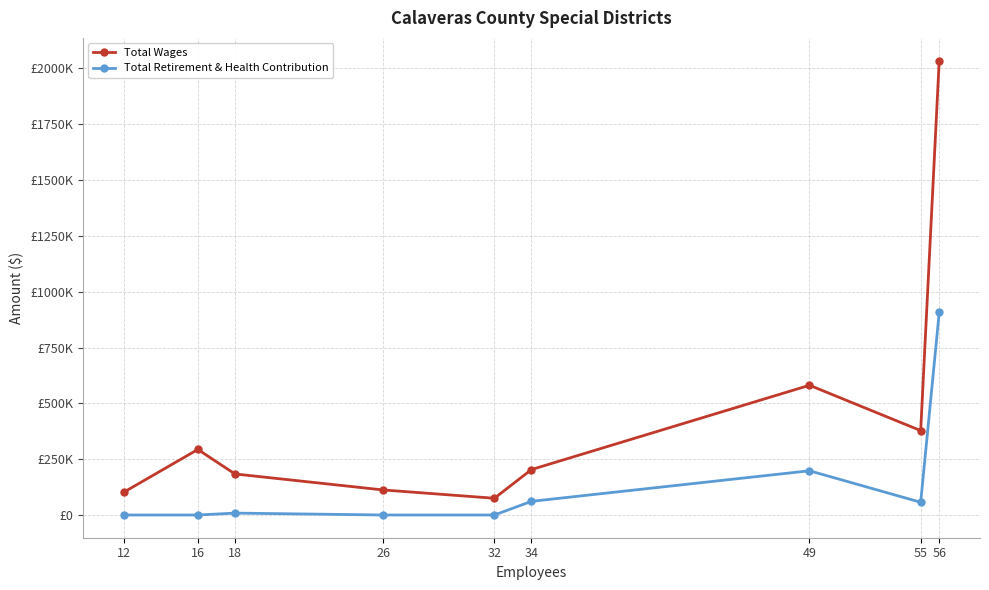

True or false: Total Wages and Total Retirement & Health Contribution cross at least once.

False